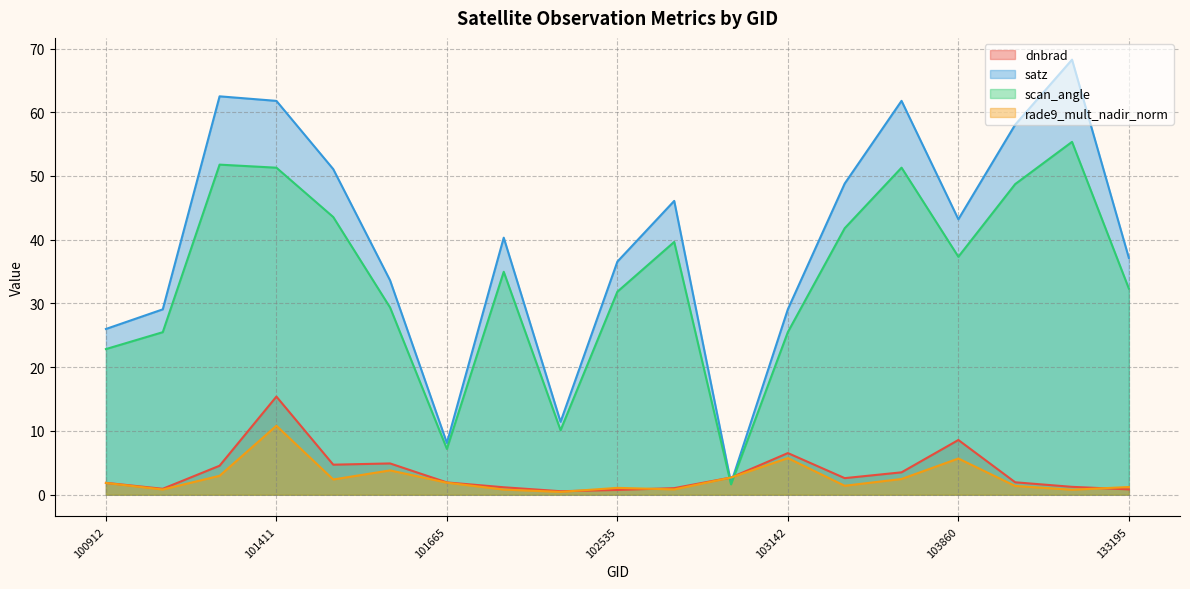

How many lines are shown in the chart?

4